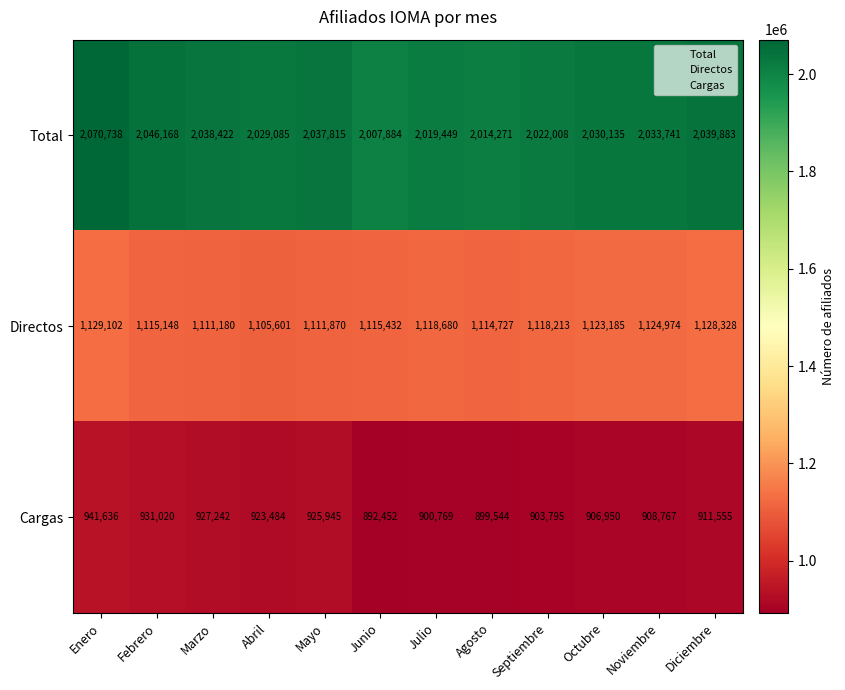

Rank the series by their average value, from lowest to highest.

Cargas, Directos, Total